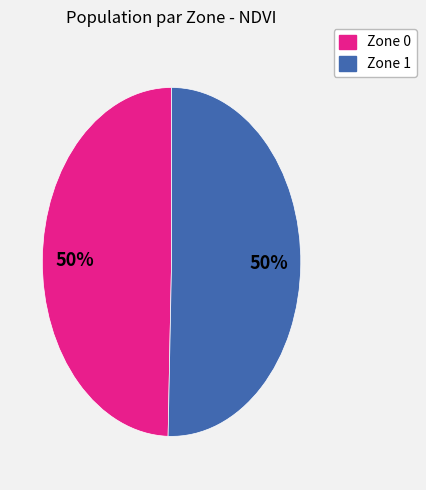

Is the sum of Zone 1 and Zone 0 greater than half?

Yes